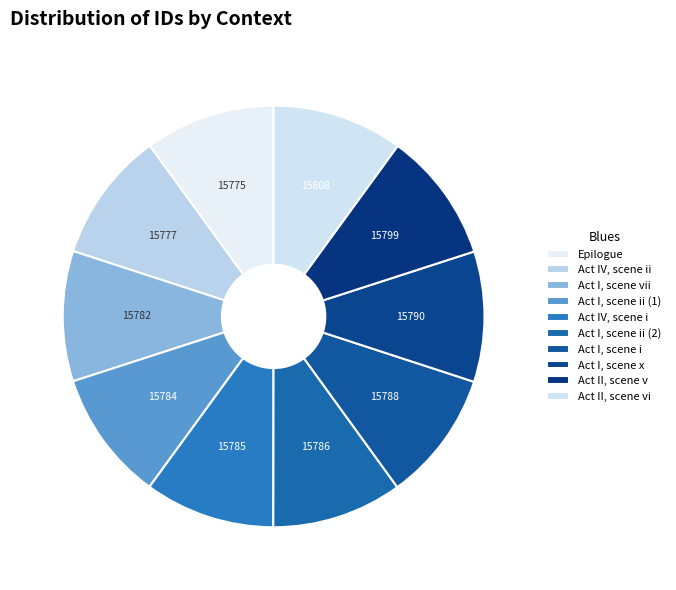

Which category has the biggest portion of the pie?

Act II, scene vi